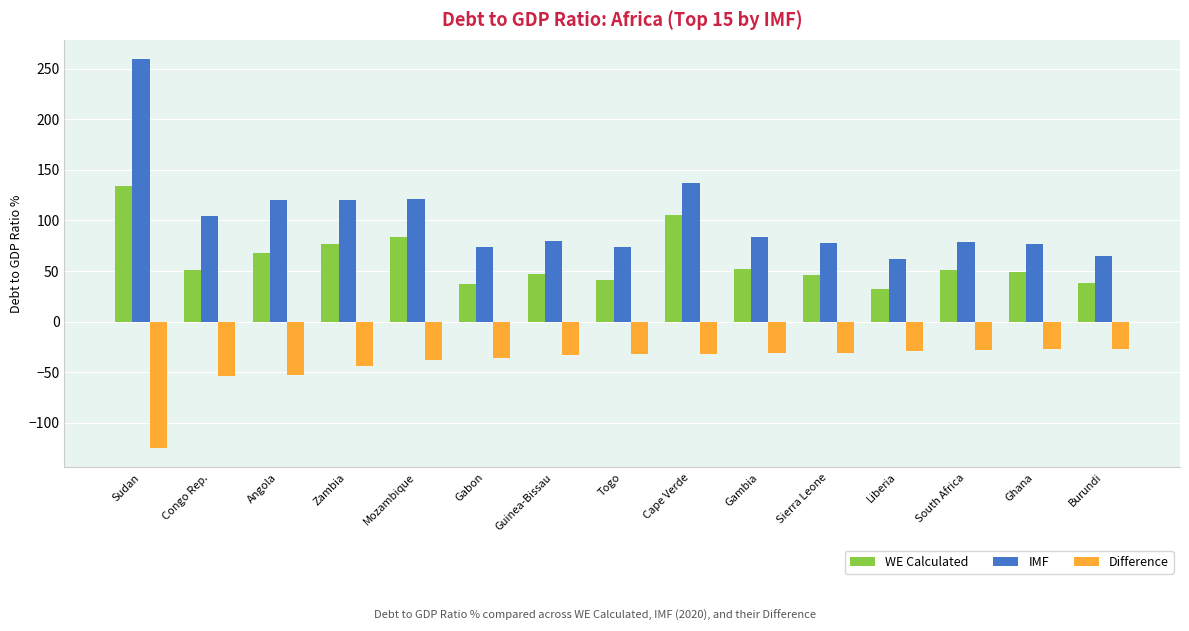

What is the value of the IMF bar at the 7th from the left?

79.8